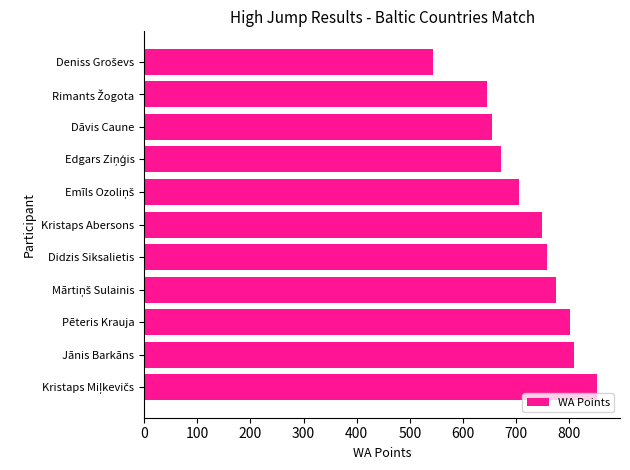

Are the bars horizontal?

Yes